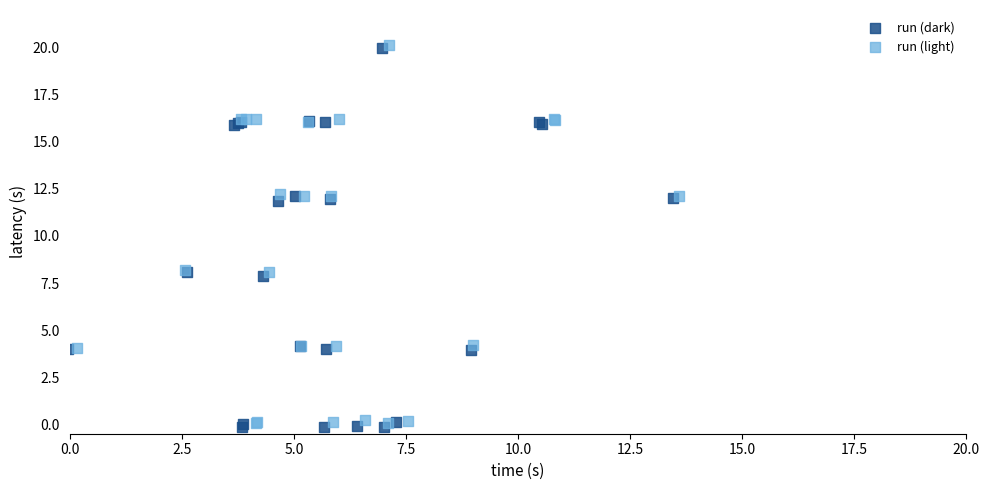

Which series reaches the minimum Y coordinate?

run (dark)